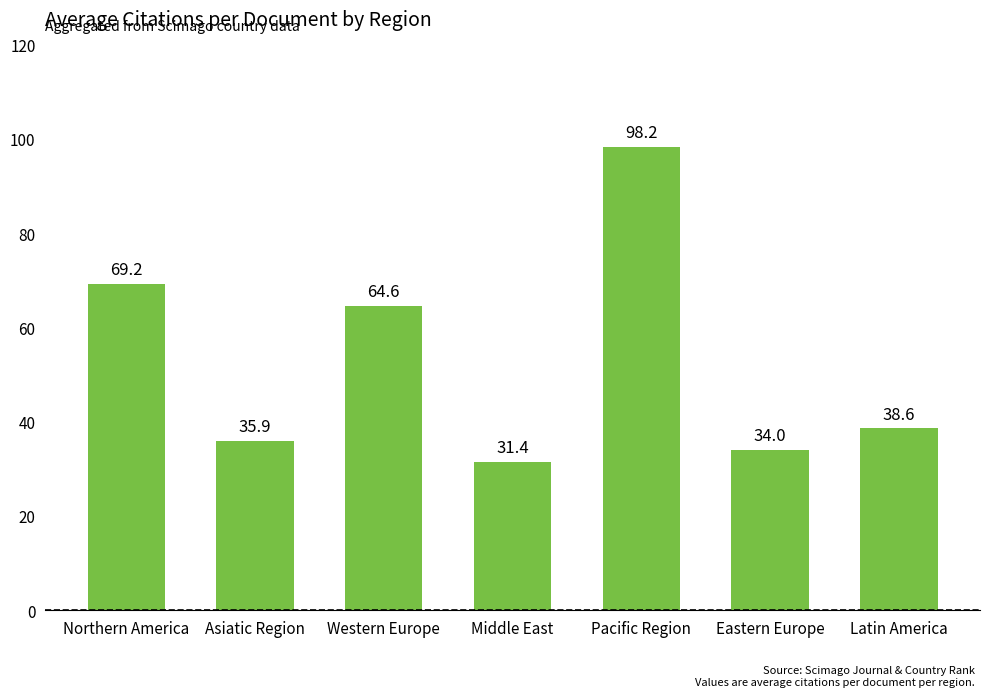

How many distinct data groups are displayed?

1